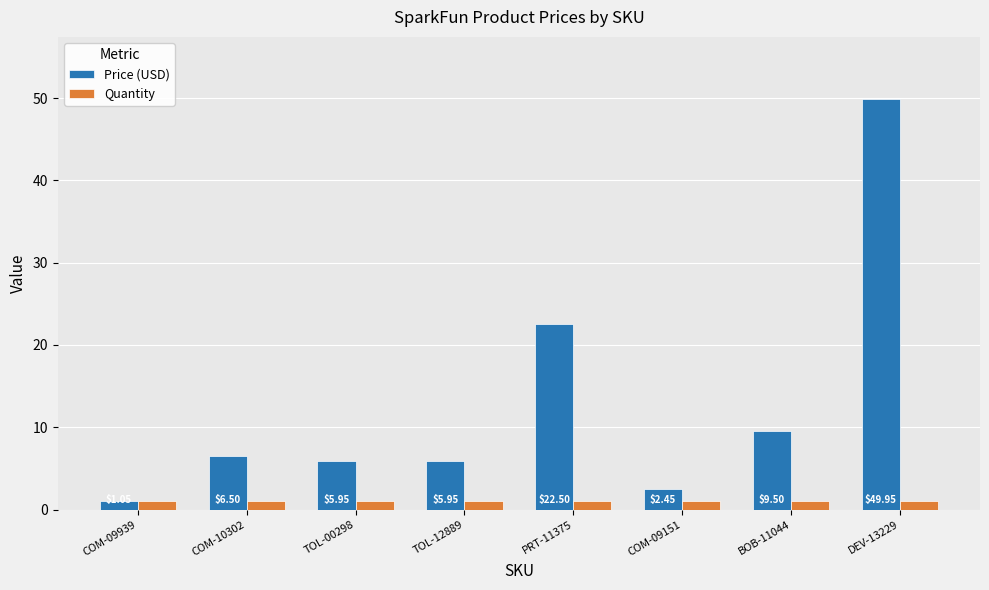

What is the maximum value shown in the chart?

50.0